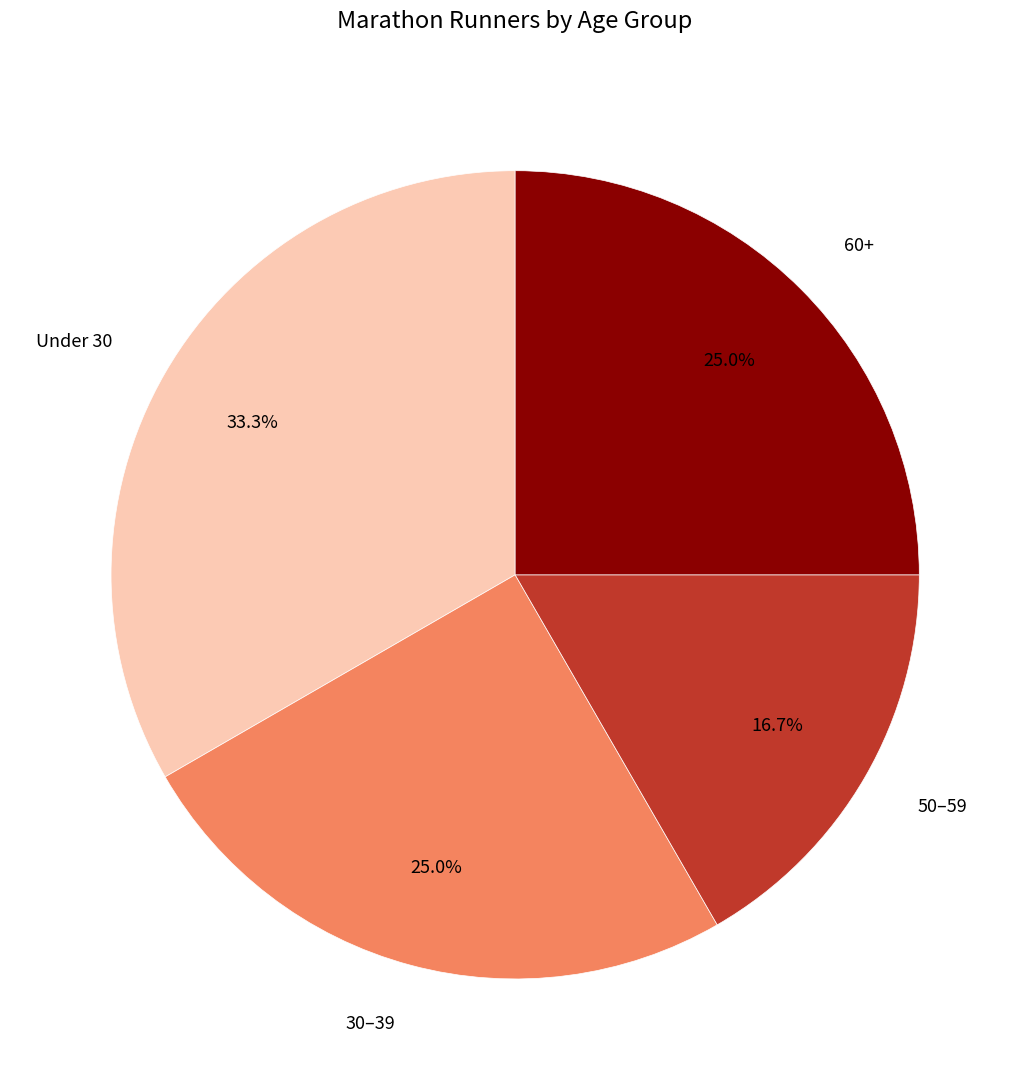

How many slices are in this pie chart?

4